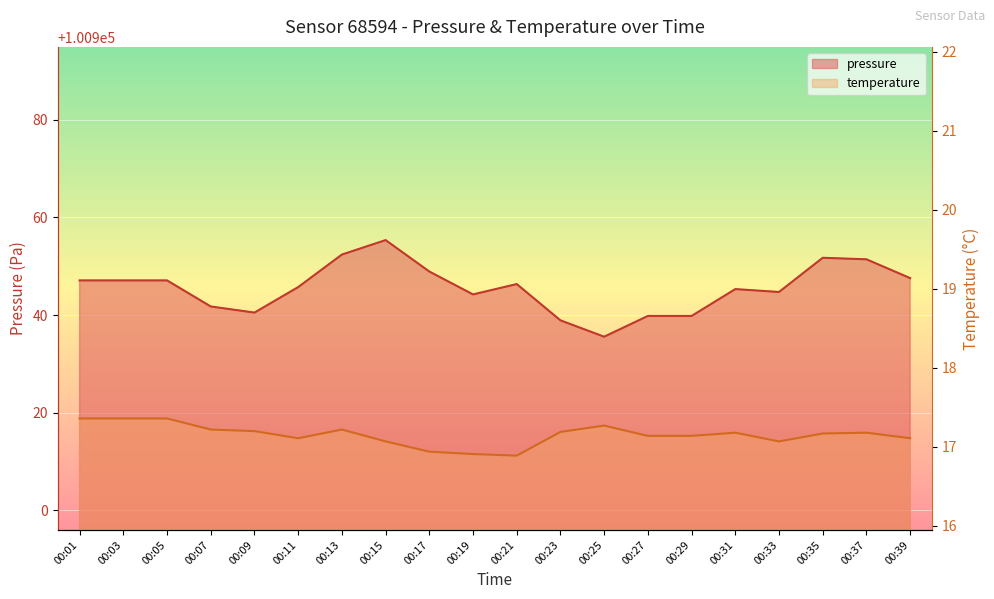

Which category has the lowest value across all series?

00:21